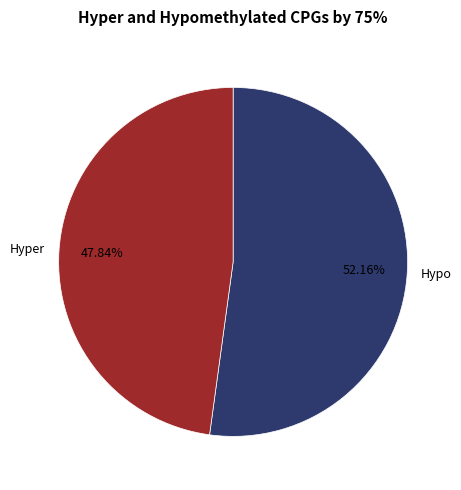

To the nearest percent, what is the average slice percentage?

50%